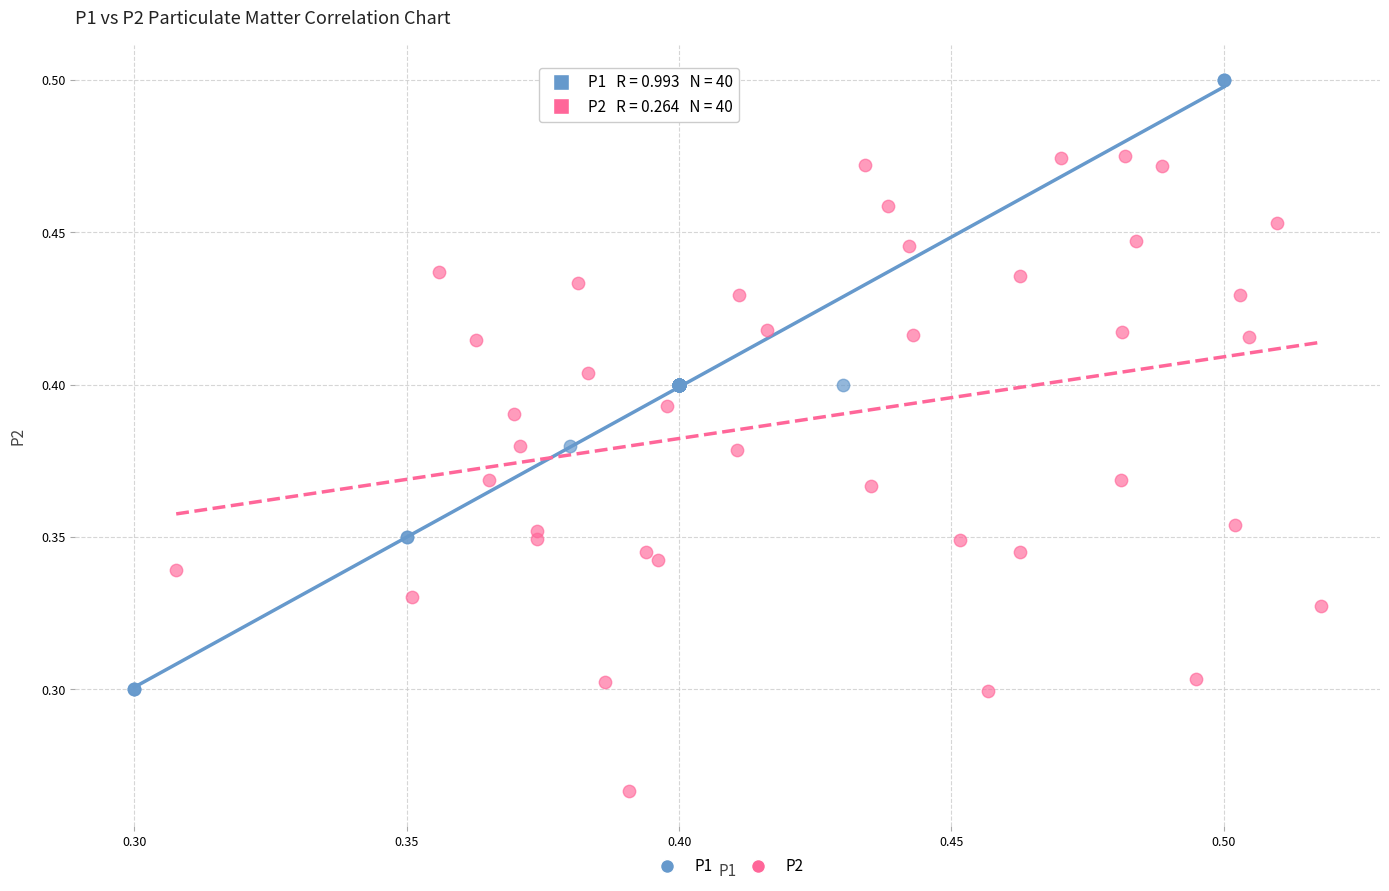

Which series contains the lowest Y value?

P2